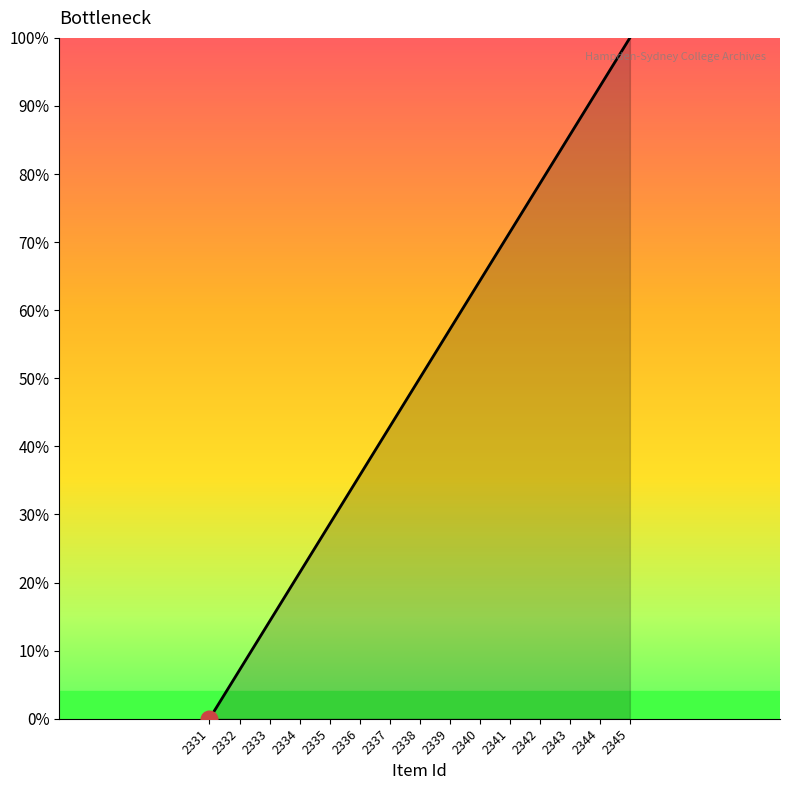

How many categories are shown in the chart?

15